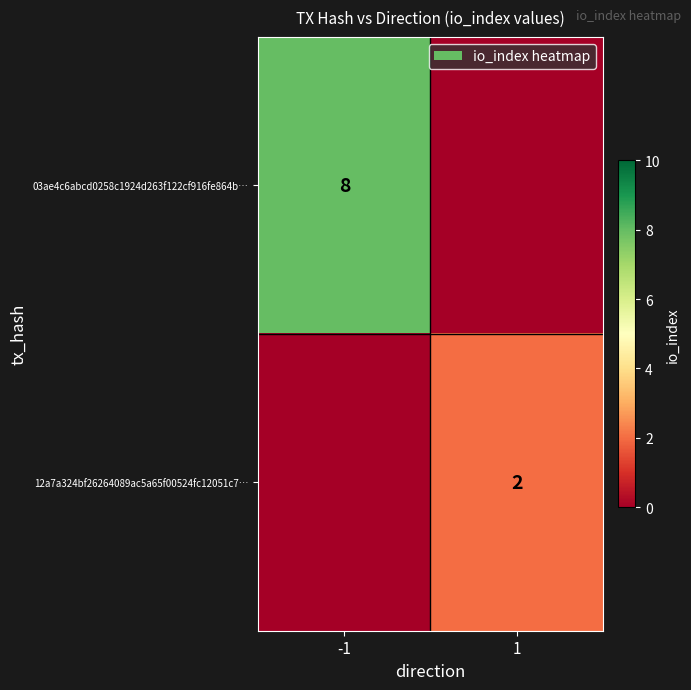

True or false: 03ae4c6abcd0258c1924d263f122cf916fe864b… has a value of 8 at -1.

True